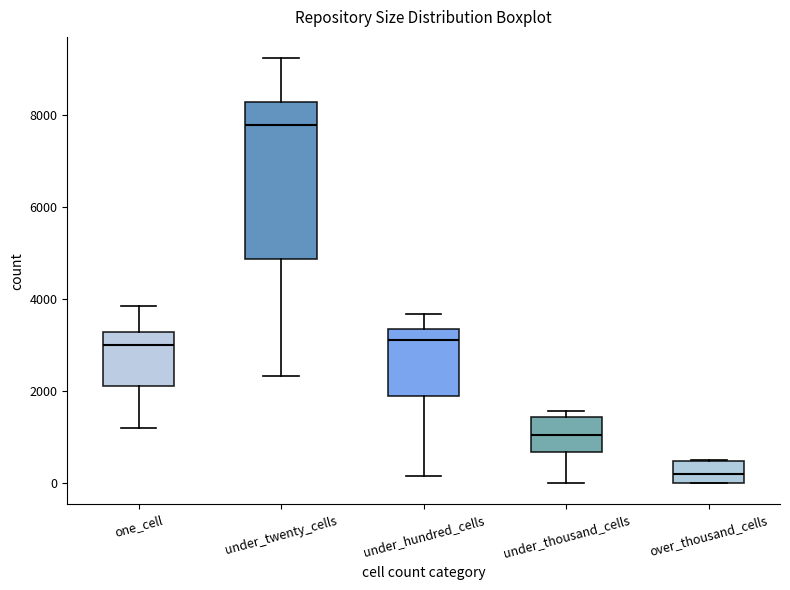

Reading left to right, read every box against the y-axis: the position of its median line, the range the box covers, and the ends of its whiskers. The values are not printed on the chart, so give them approximately, as read against the axis.

one_cell: median 3000, box 2200 to 3200, whiskers 1200 to 3800
under_twenty_cells: median 7800, box 4800 to 8200, whiskers 2400 to 9200
under_hundred_cells: median 3200, box 2000 to 3400, whiskers 200 to 3600
under_thousand_cells: median 1000, box 600 to 1400, whiskers 0 to 1600
over_thousand_cells: median 200, box 0 to 400, whiskers 0 to 600